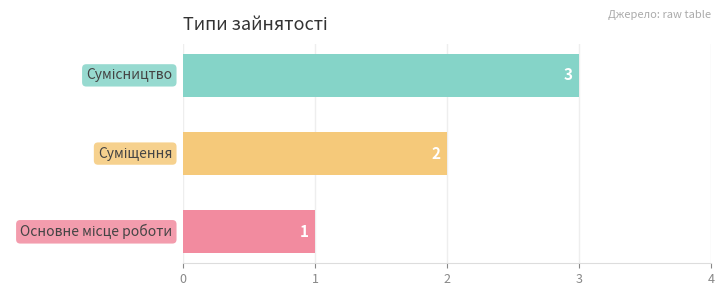

Count the values in the range 1 to 3.

3